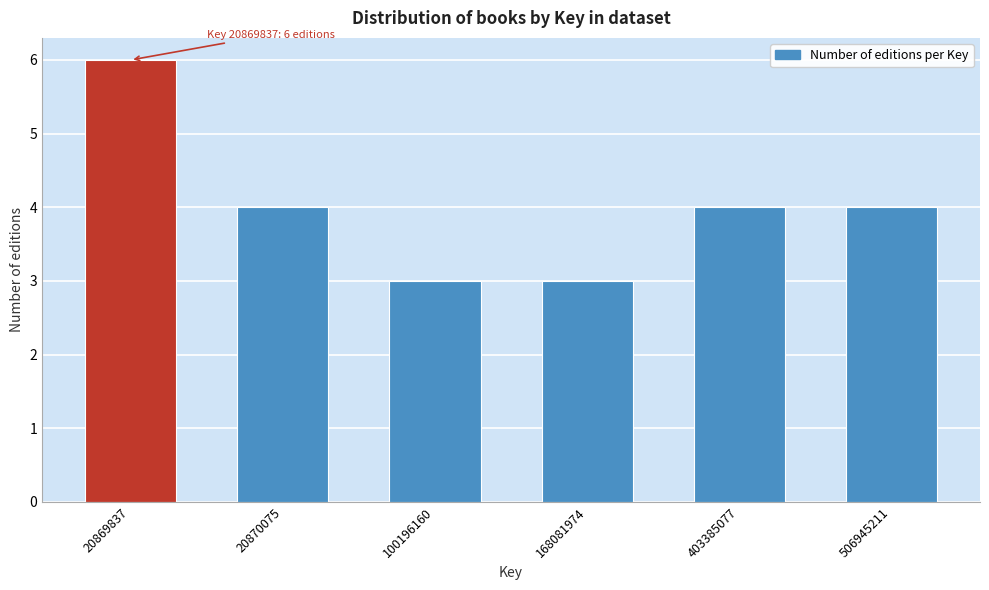

Reading left to right, extract all data points from this chart.

20869837=6	20870075=4	100196160=3	168081974=3	403385077=4	506945211=4